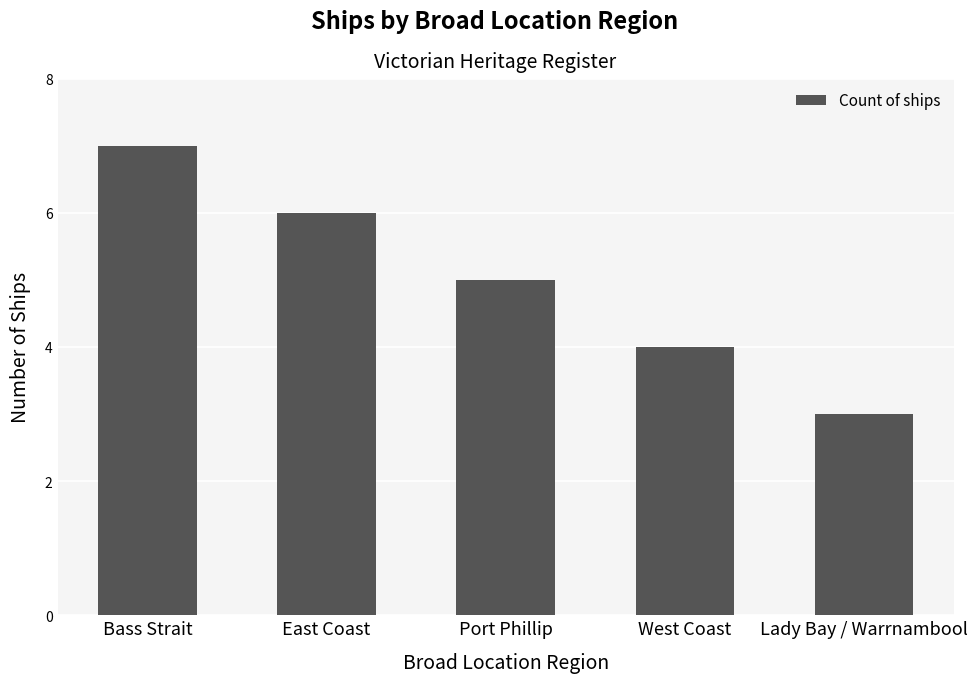

List the labels in order of value, largest first.

Bass Strait, East Coast, Port Phillip, West Coast, Lady Bay / Warrnambool